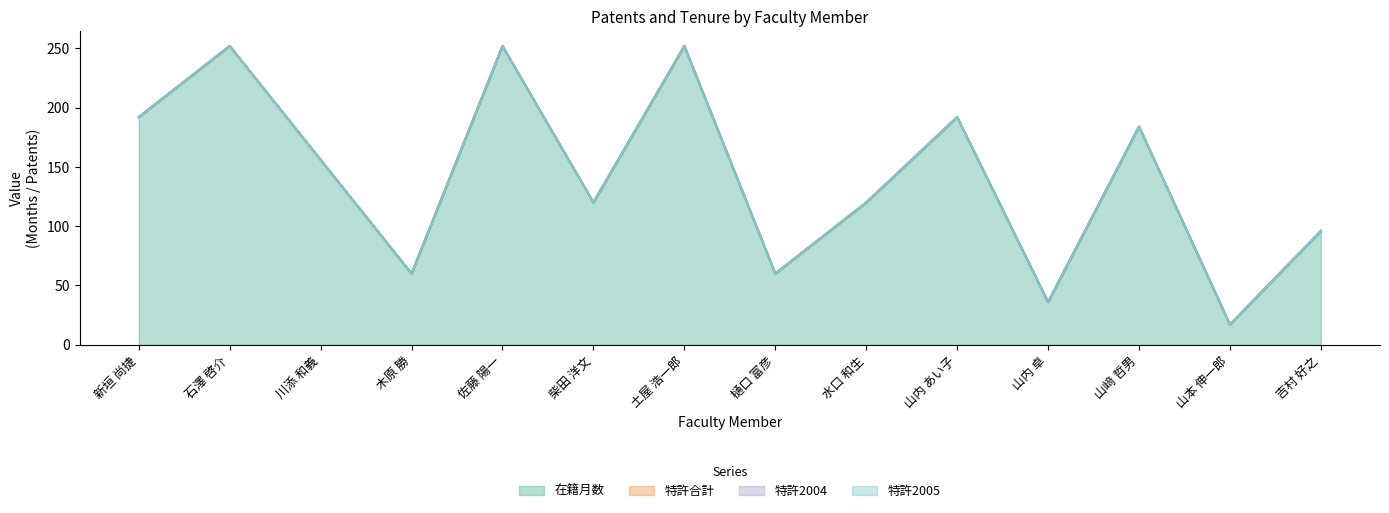

At how many categories does at least one series exceed 35?

13